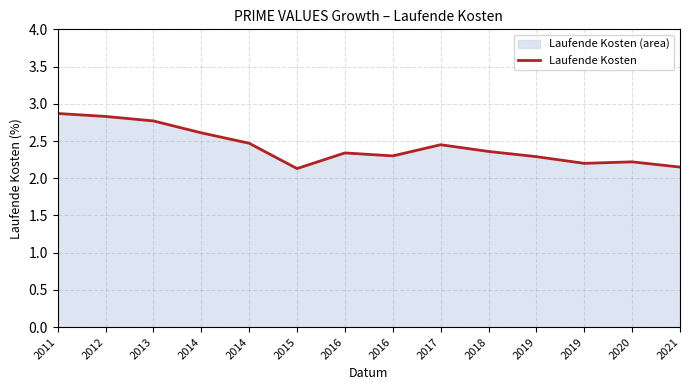

Rank the categories by value from lowest to highest.

2015, 2021, 2019, 2020, 2019, 2016, 2016, 2018, 2017, 2014, 2014, 2013, 2012, 2011